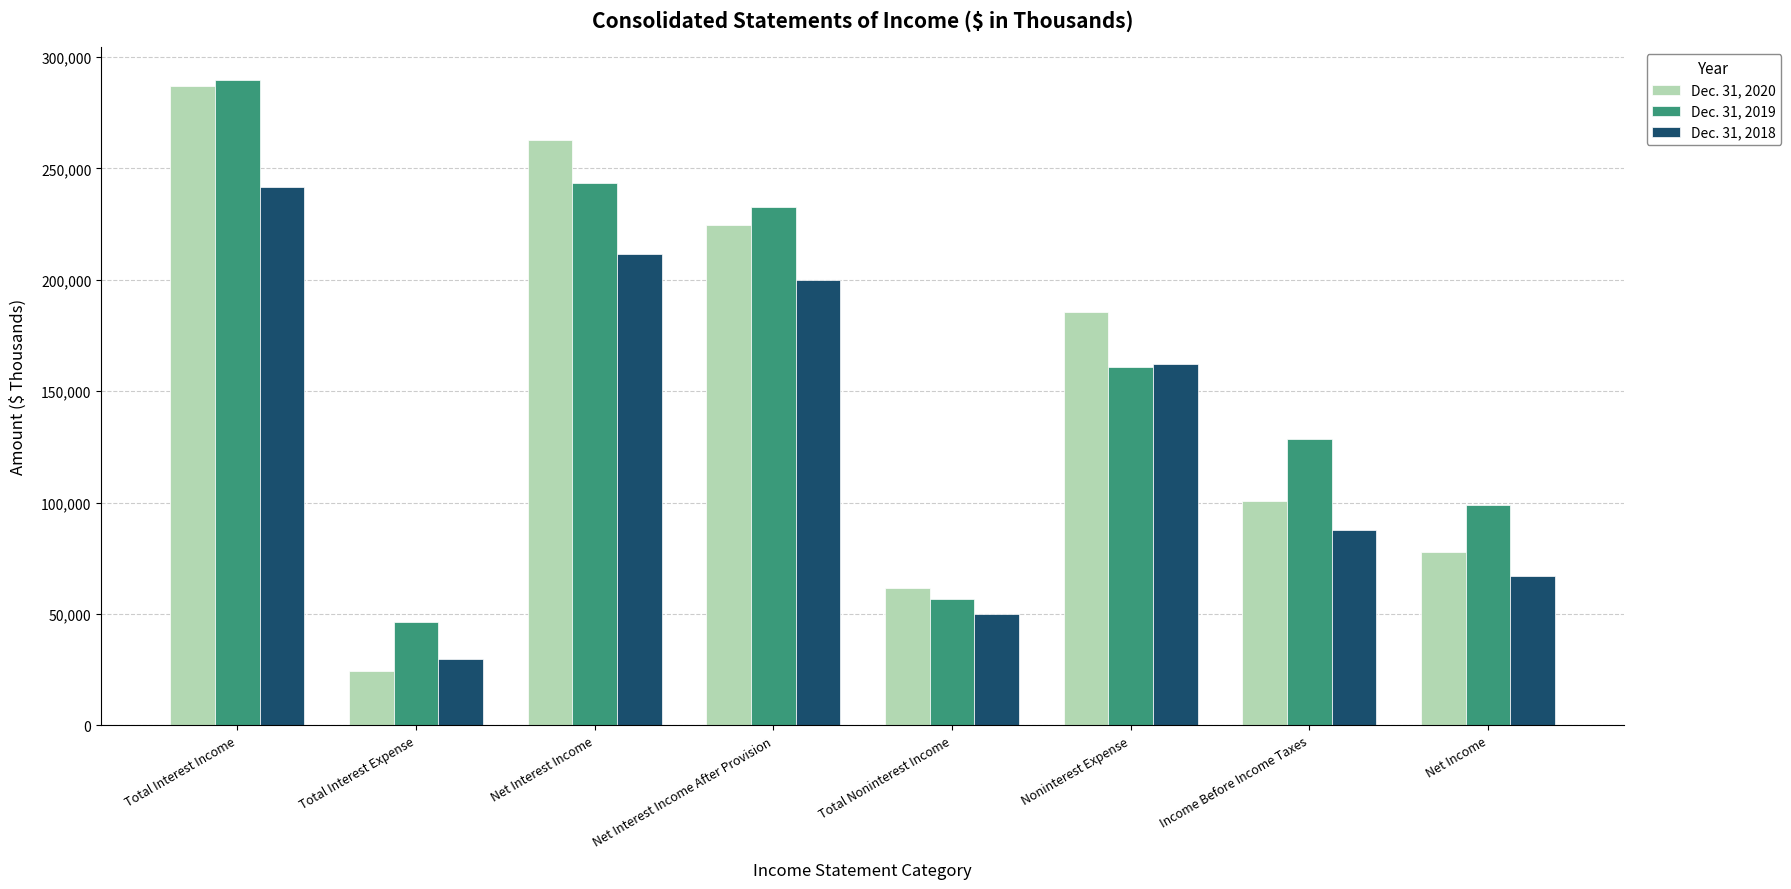

Rank the categories by Dec. 31, 2020 value from highest to lowest.

Total Interest Income, Net Interest Income, Net Interest Income After Provision, Noninterest Expense, Income Before Income Taxes, Net Income, Total Noninterest Income, Total Interest Expense